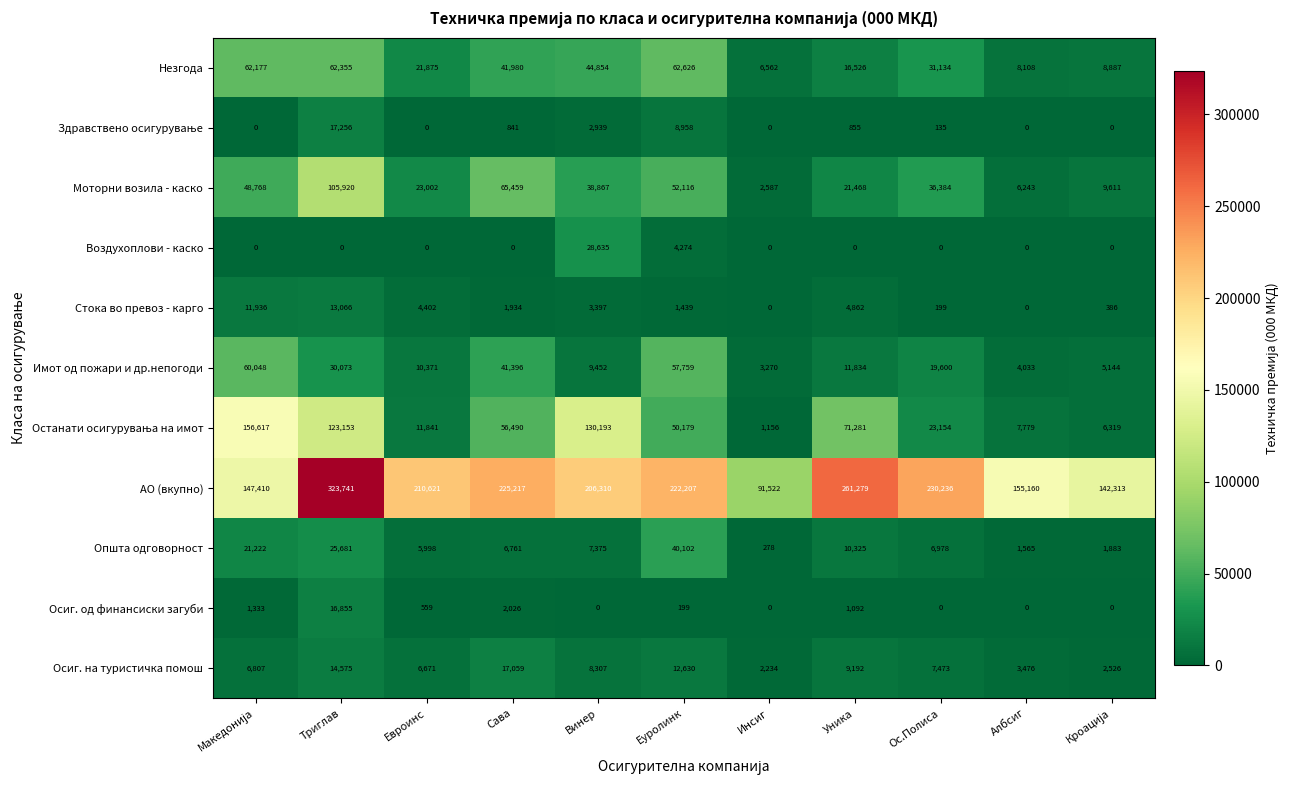

Count the number of categories in the chart.

11